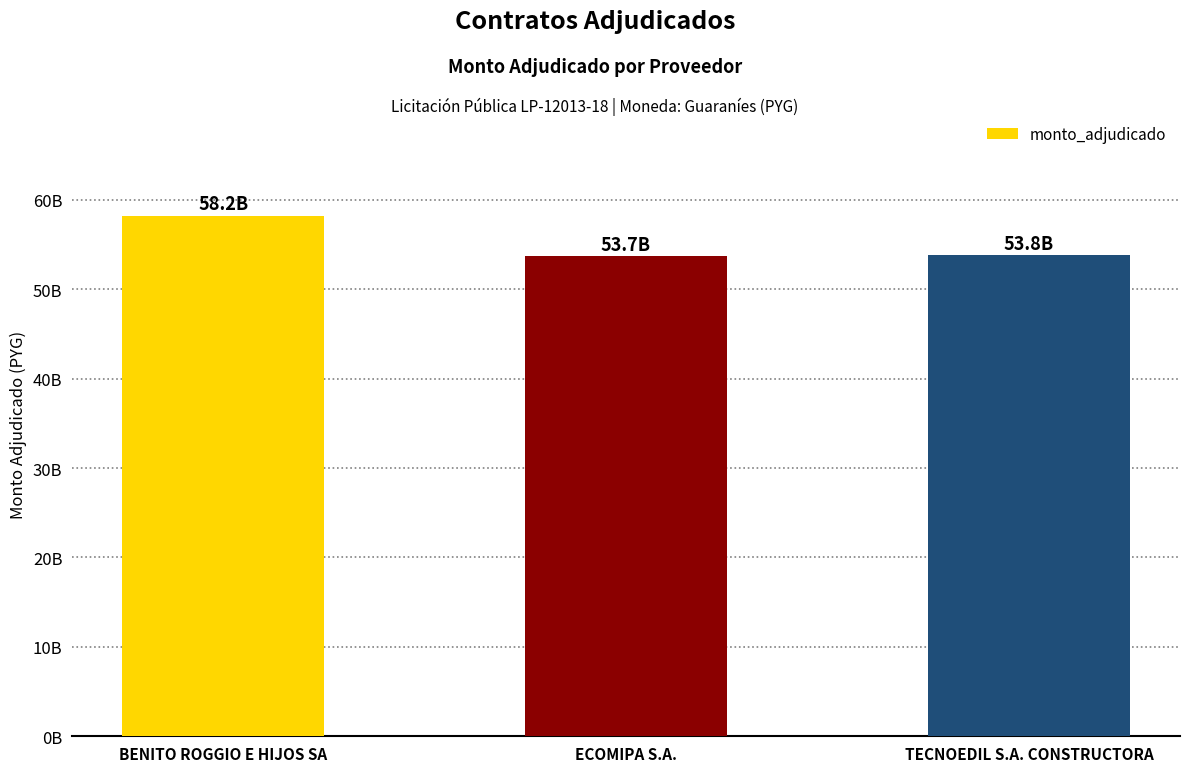

Are the bars horizontal?

No